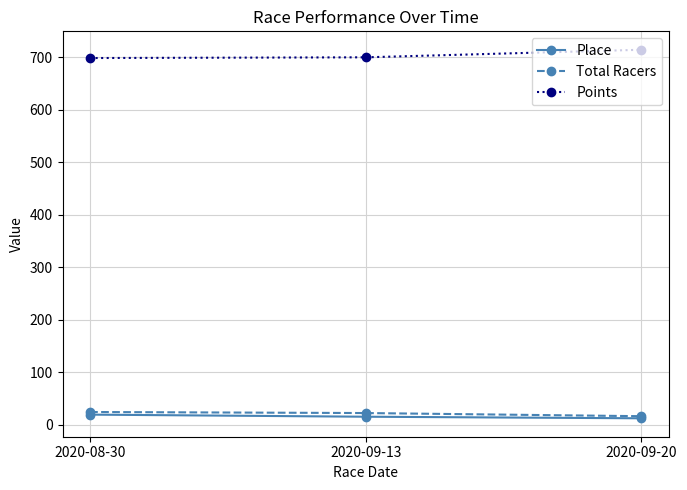

Which series has the largest total across all categories?

Points